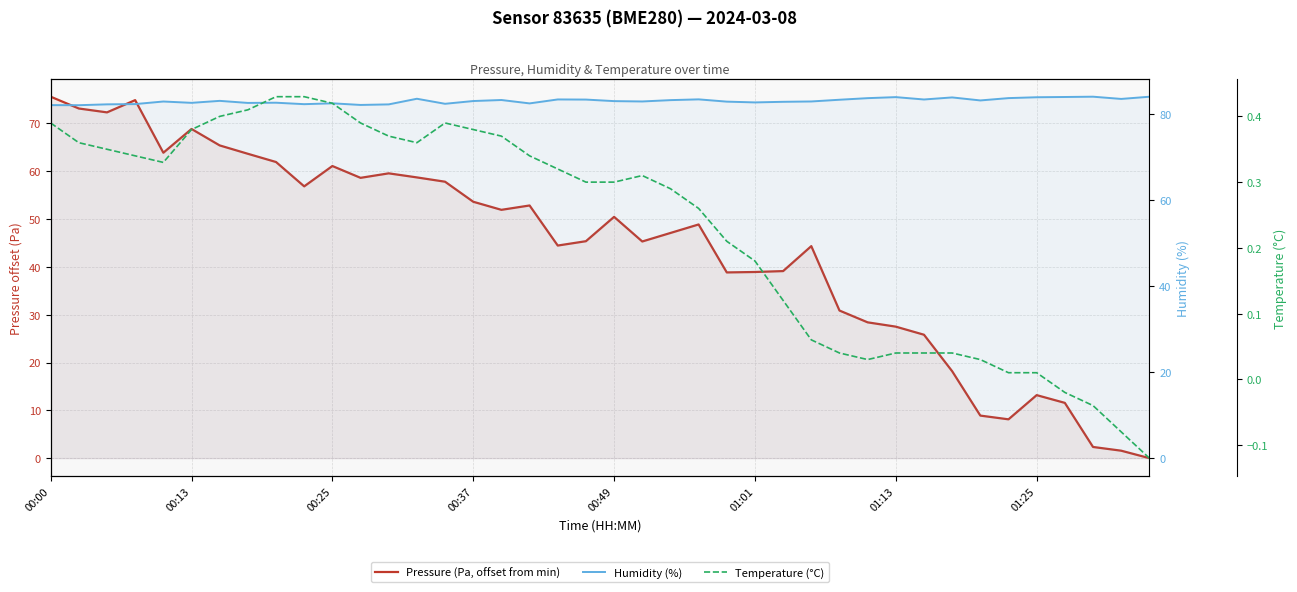

What is the difference between the maximum and minimum values in the Pressure (Pa, offset from min) series?

75.6